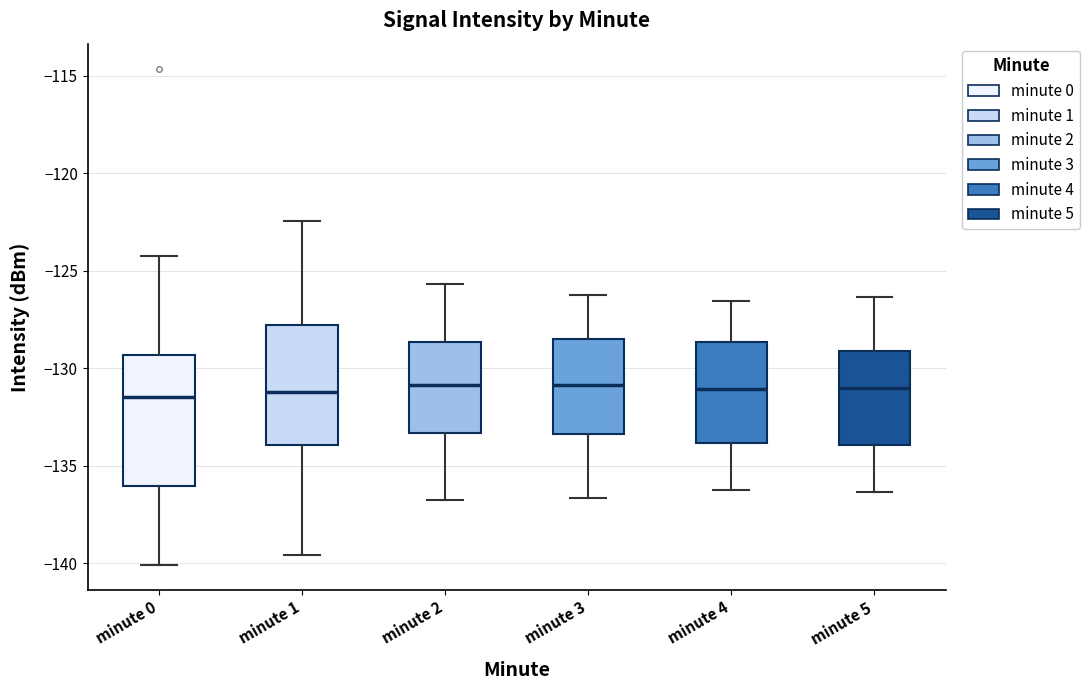

Where is the upper edge of the box for minute 3 on the y-axis? The values are not printed on the chart, so give them approximately, as read against the axis.

-128.5